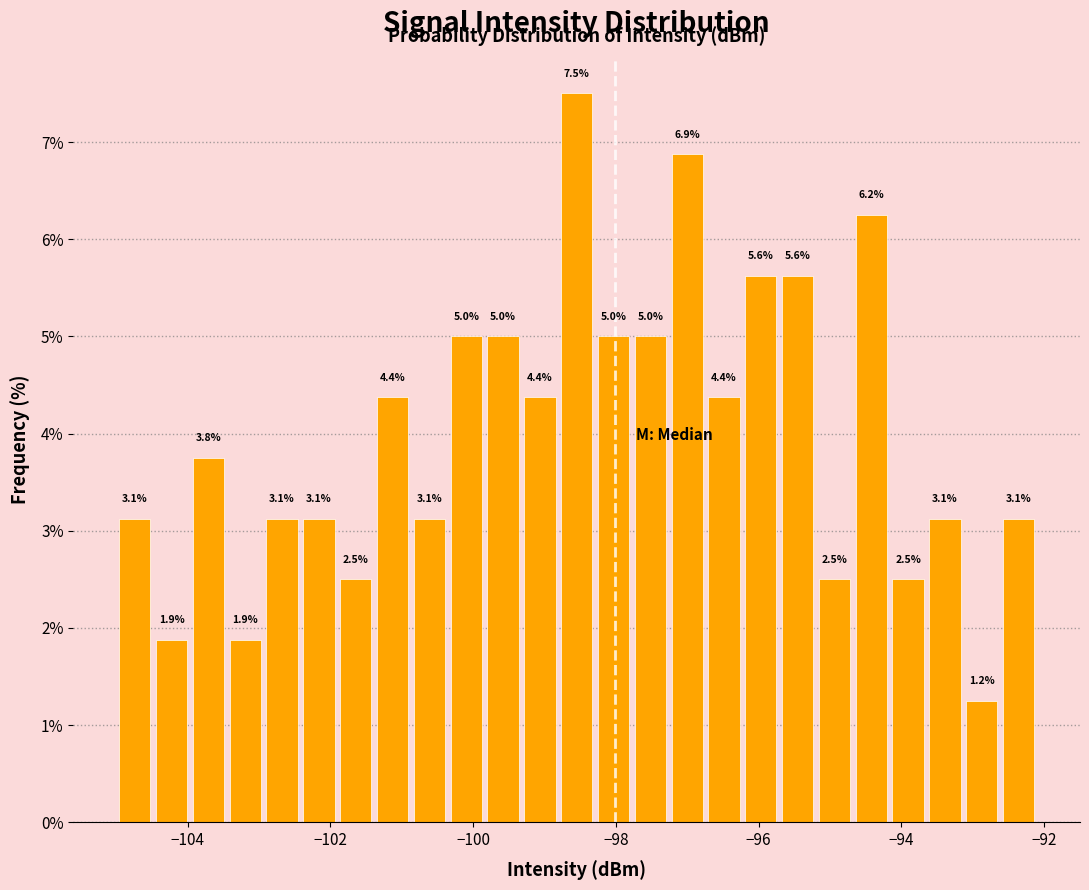

Read against the x-axis, roughly where is the centre of the tallest bar?

-98.6